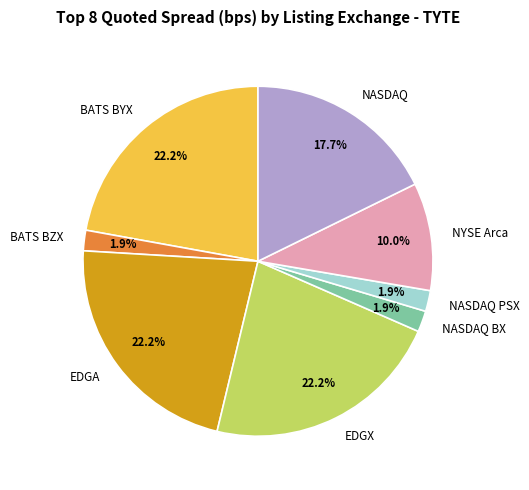

Does any single category account for the majority?

No